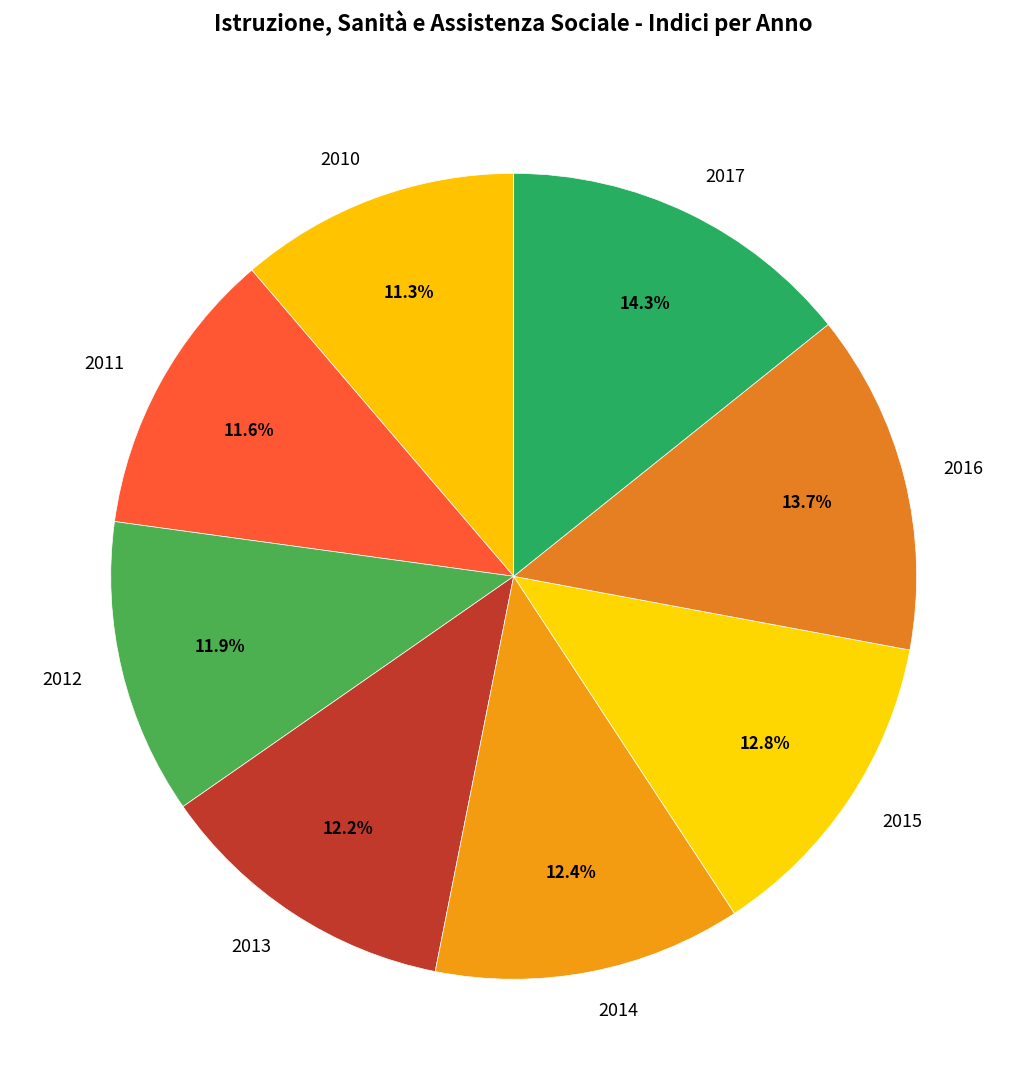

Is the sum of 2016 and 2010 greater than half?

No